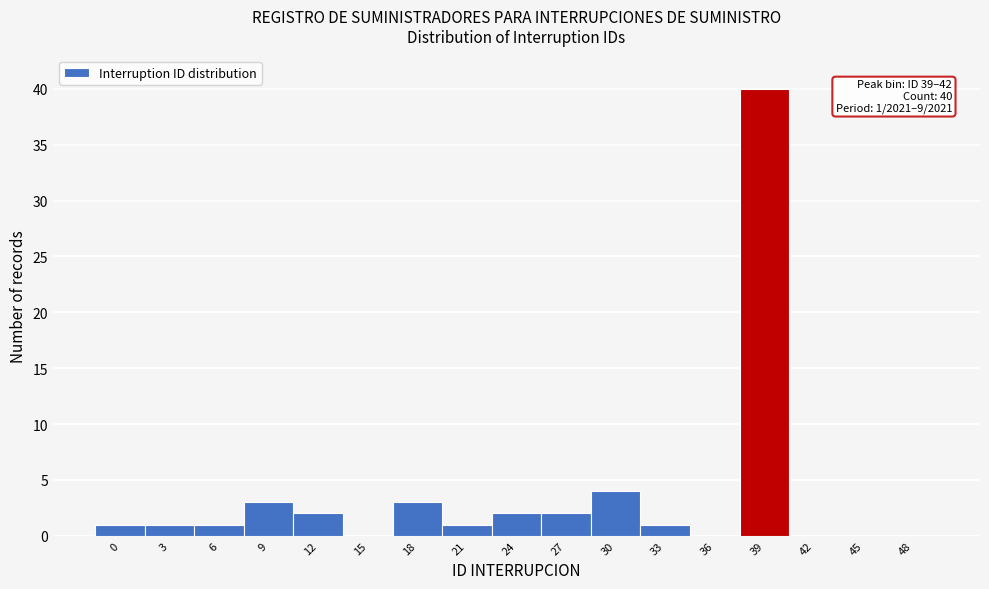

Reading left to right, list all the values displayed in this chart.

0=1	3=1	6=1	9=3	12=2	15=0	18=3	21=1	24=2	27=2	30=4	33=1	36=0	39=40	42=0	45=0	48=0